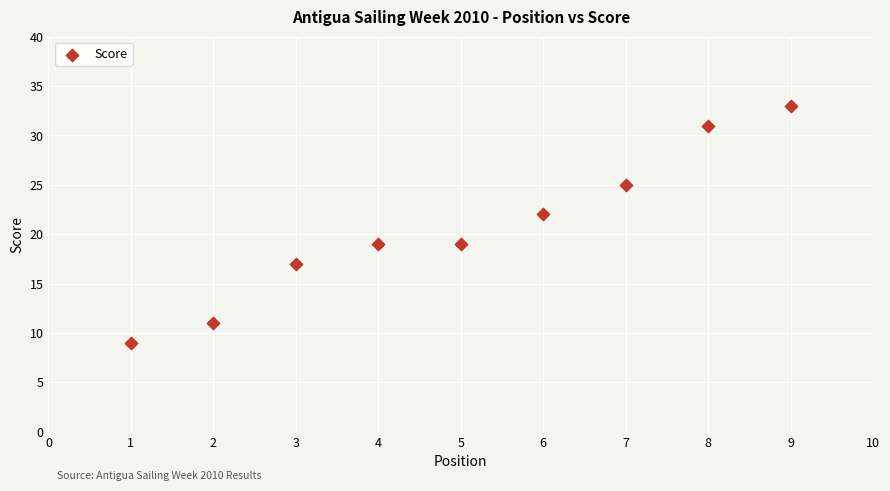

What is the average Y value?

21